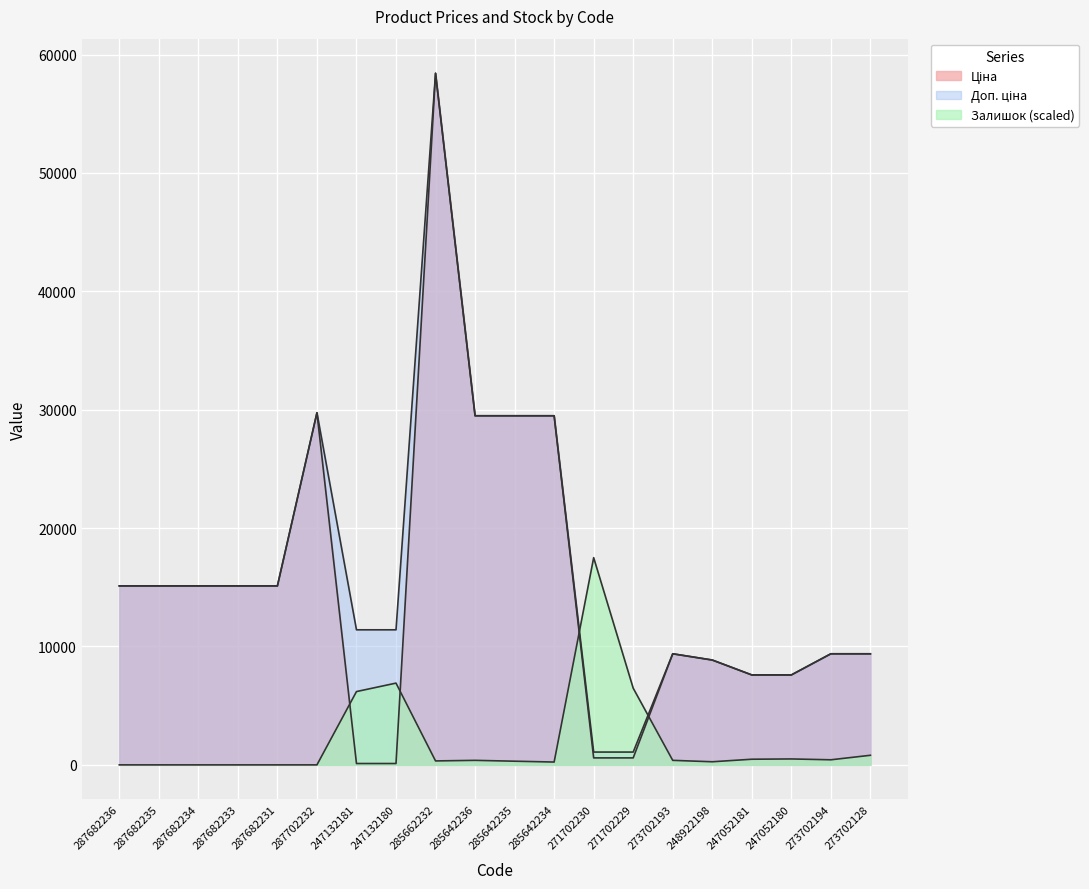

How many values in Залишок are above zero?

14